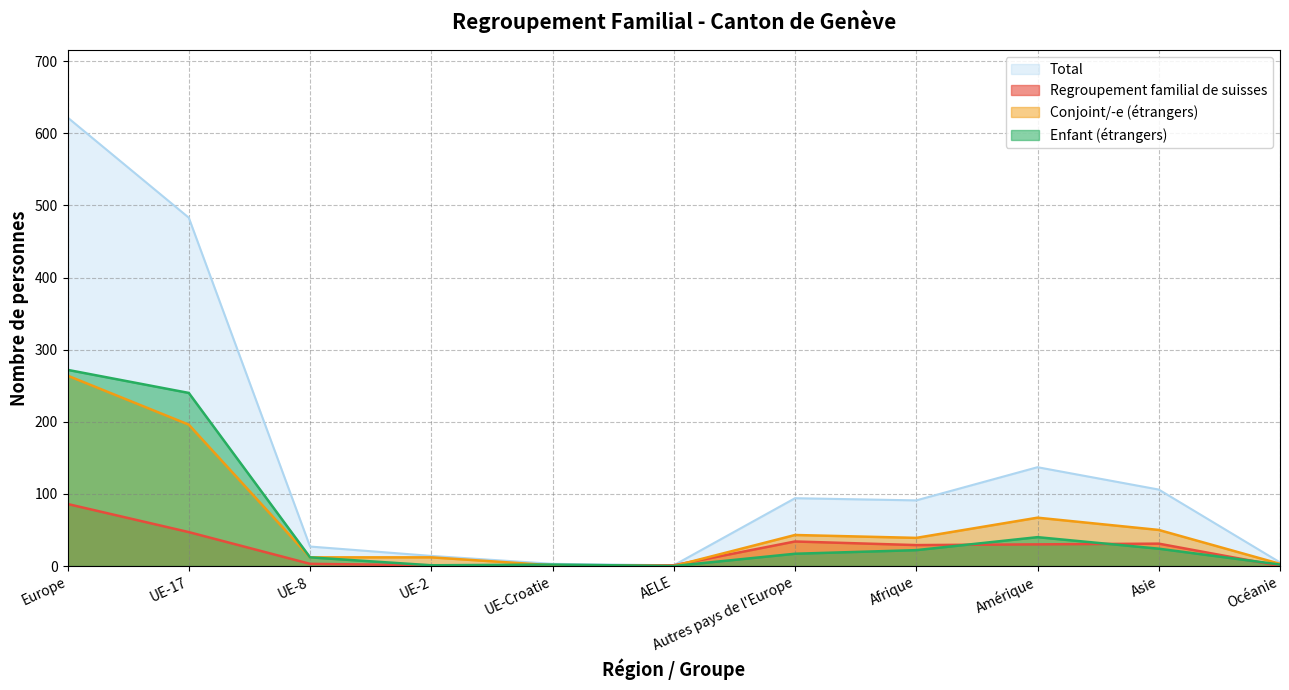

Where does the Enfant (étrangers) series first go above 17?

Europe